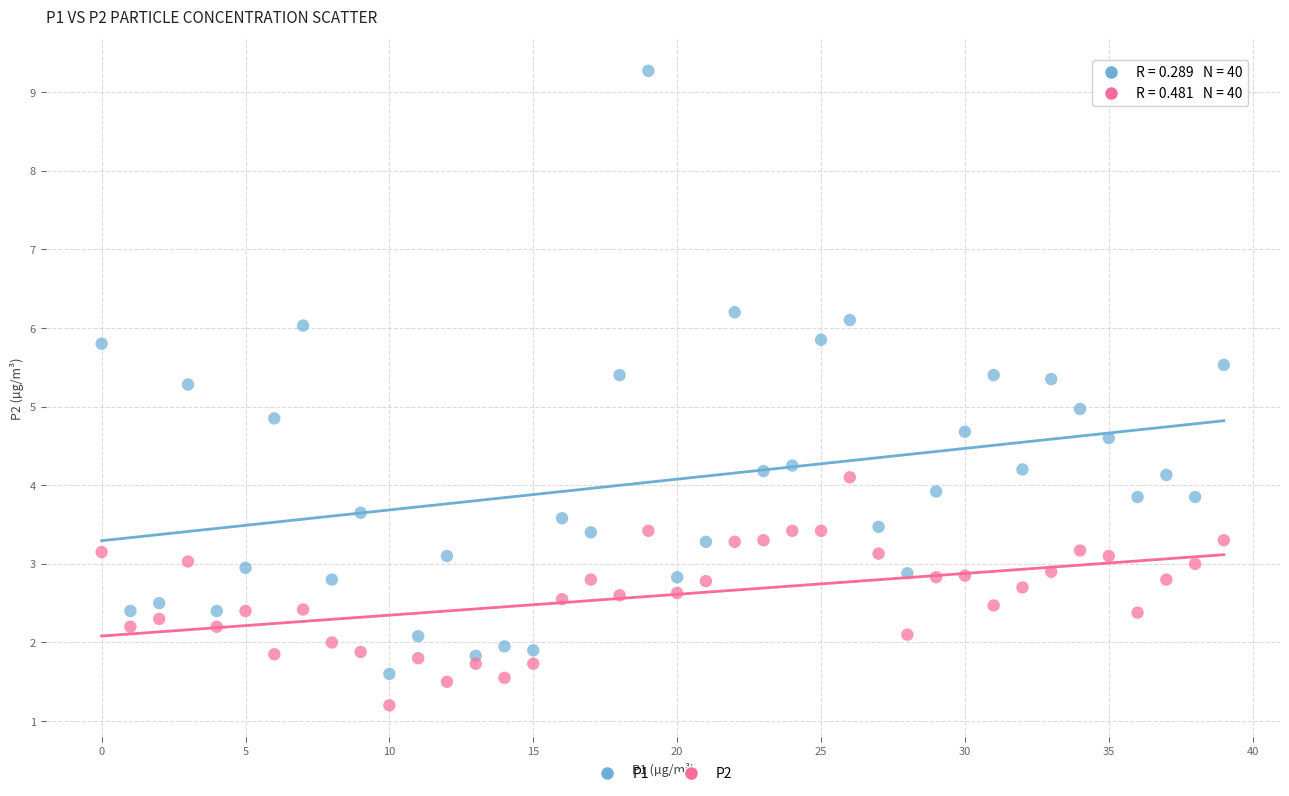

Which series reaches the minimum Y coordinate?

P2